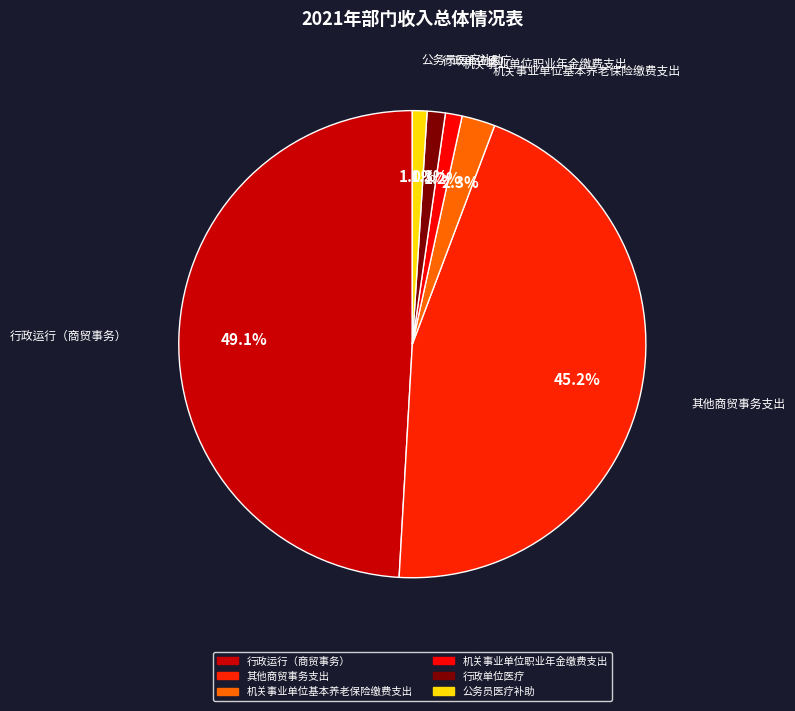

Between 公务员医疗补助 and 机关事业单位基本养老保险缴费支出, which is larger?

机关事业单位基本养老保险缴费支出